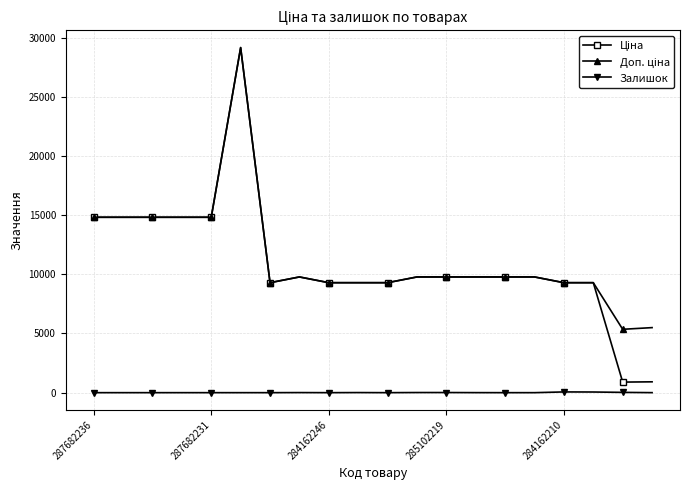

What is the maximum value shown in the chart?

29152.3